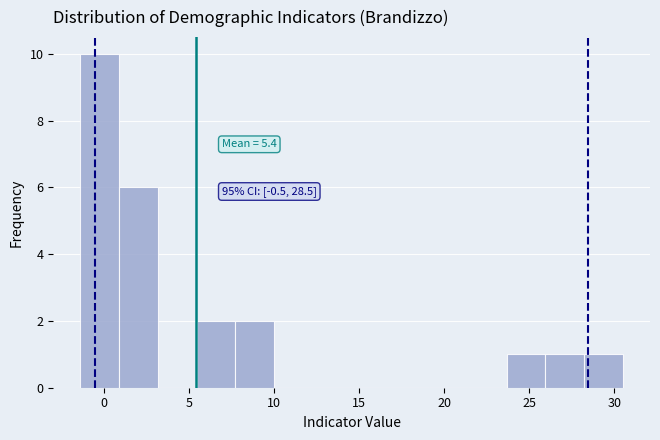

Which range on the x-axis has the tallest bar?

-1.5 to 1.0